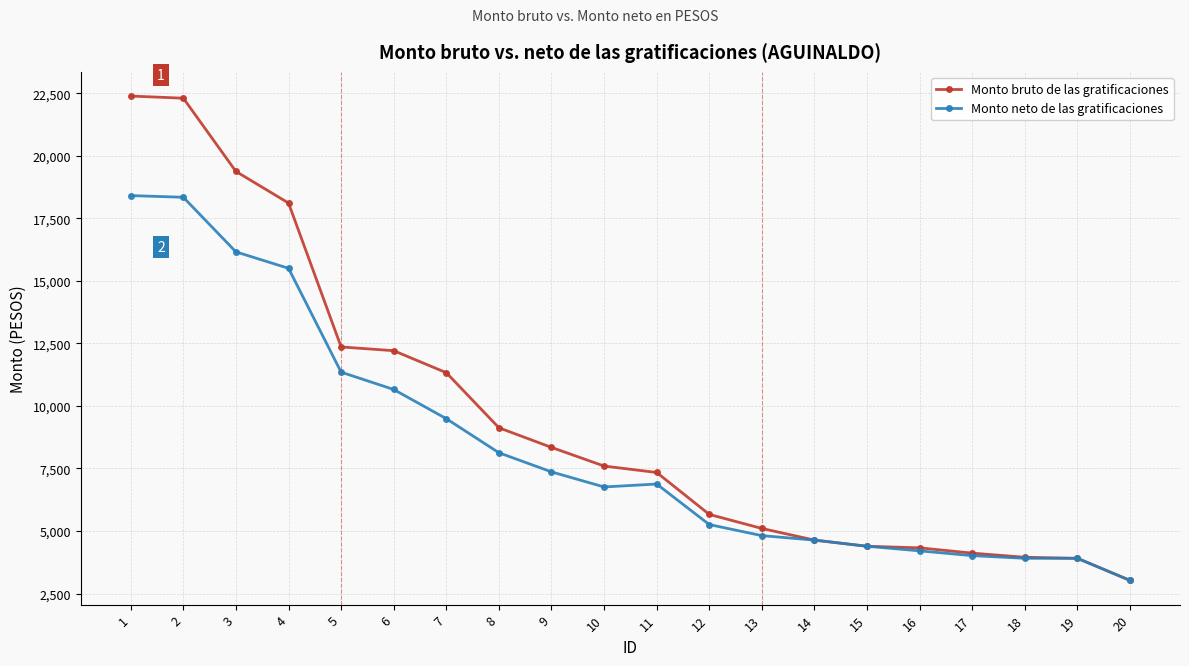

What is the total value across all series at 15?

8781.6